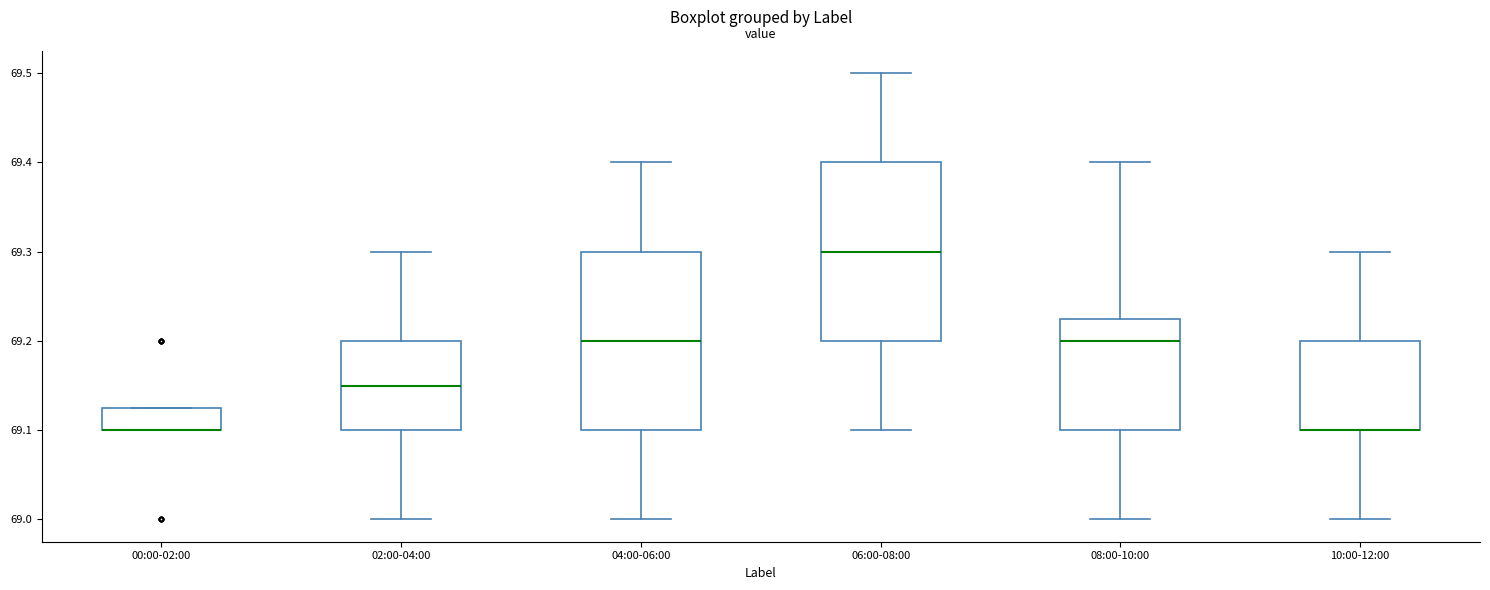

Where does the median line of the box for 04:00-06:00 sit on the y-axis? The values are not printed on the chart, so give them approximately, as read against the axis.

69.20